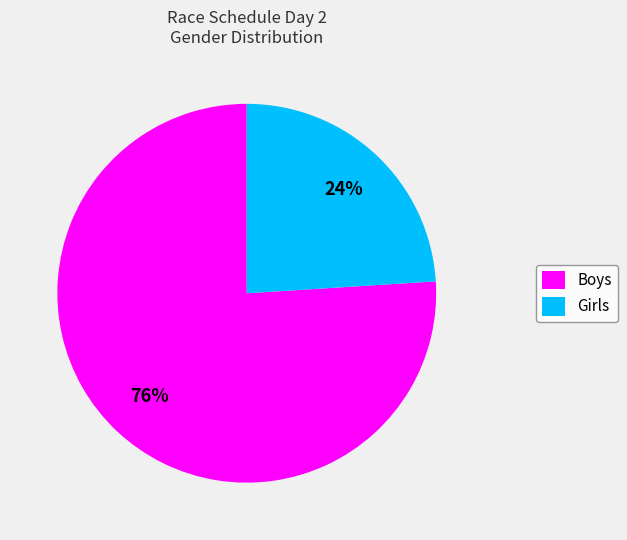

The Boys slice represents 76% of the pie. True or false?

True